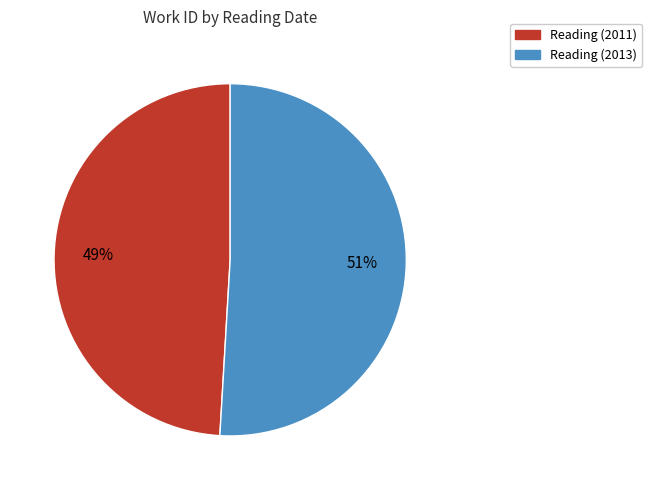

To the nearest percent, what percentage of the pie is Reading (2013)?

51%